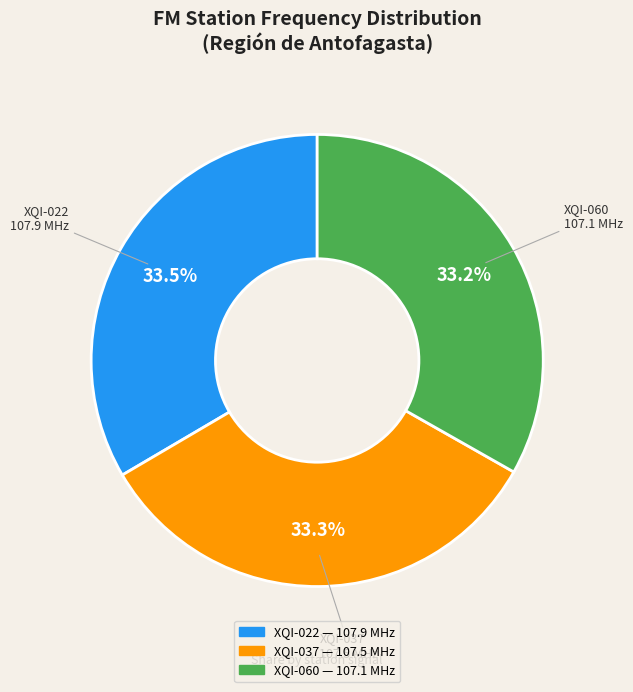

Count the number of slices in the pie.

3